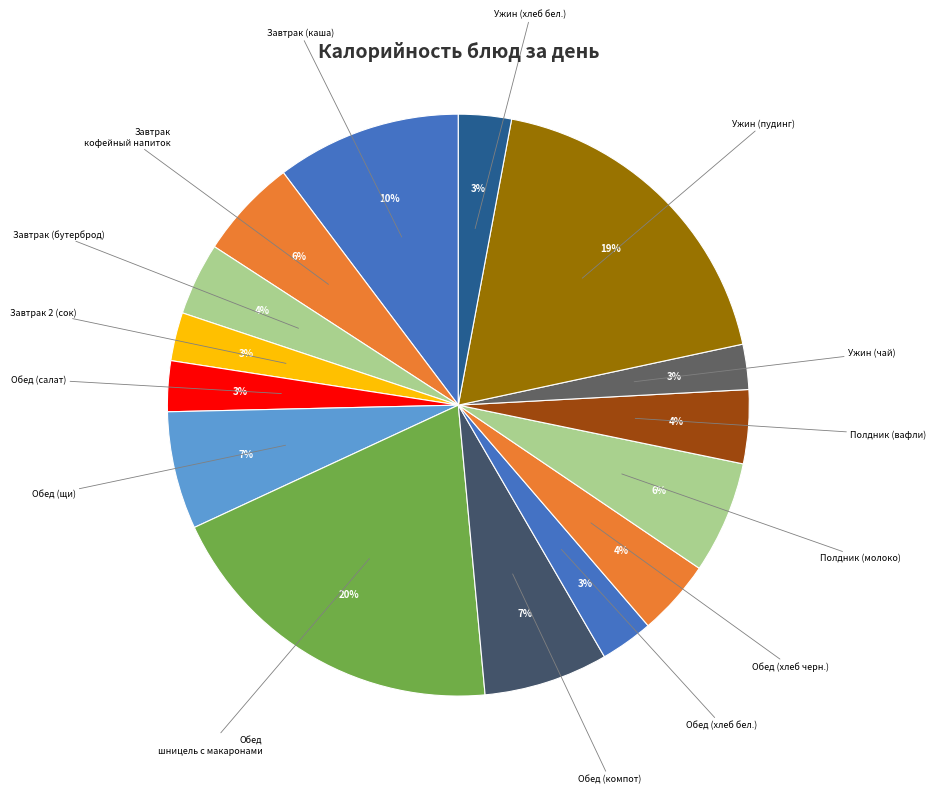

How many slices are in this pie chart?

15